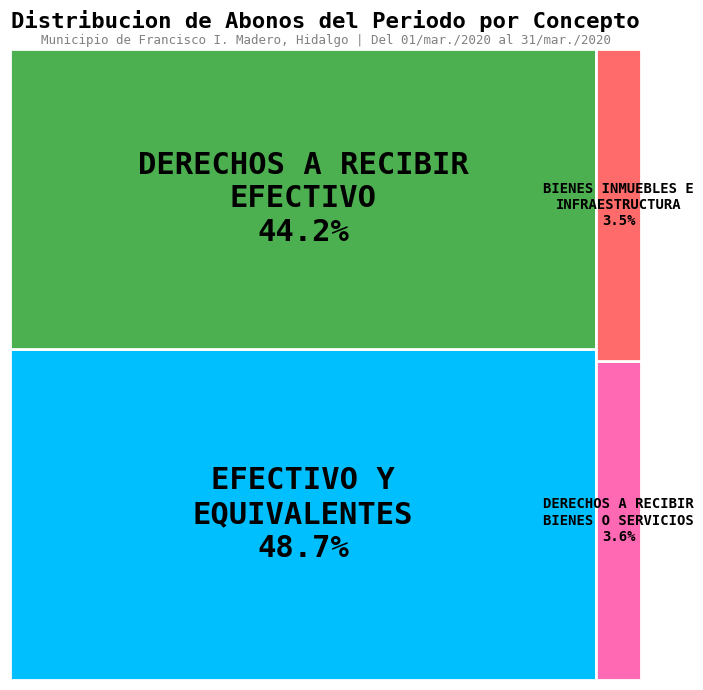

Does any single category account for the majority?

No